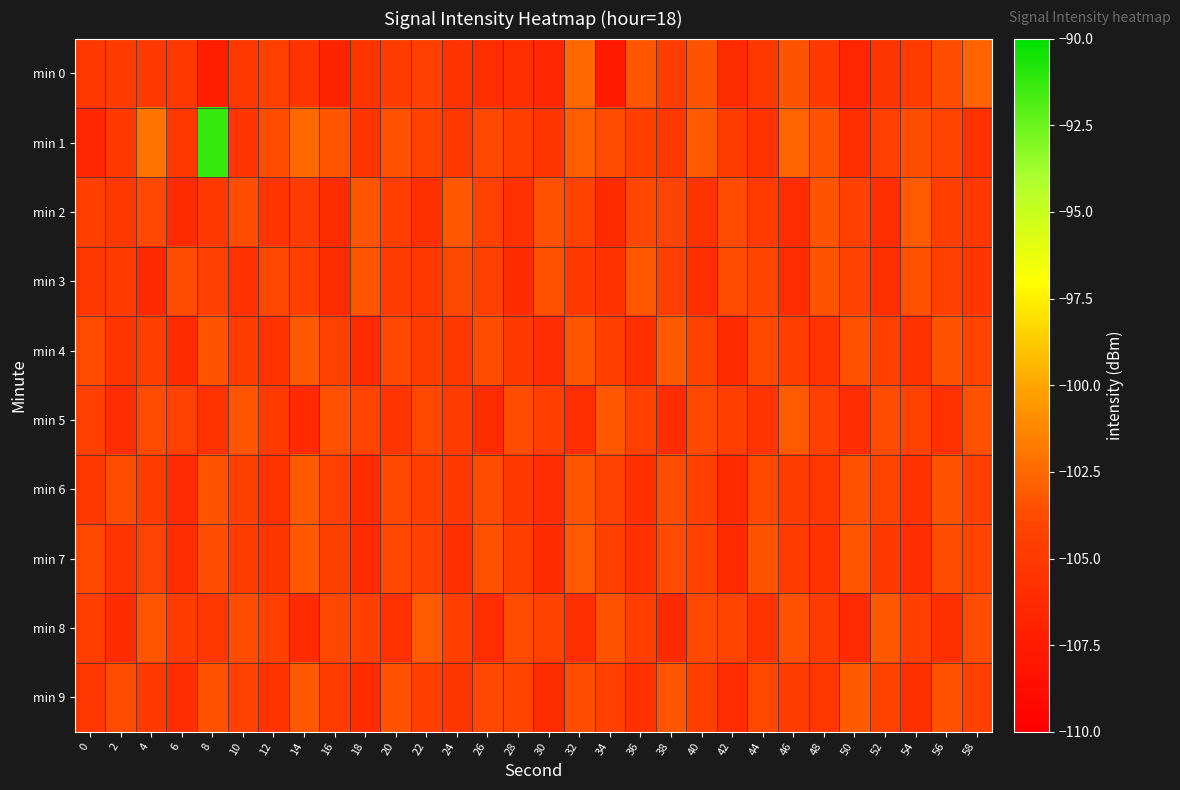

Reading left to right, extract all data points from this chart.

min 0: 0=-104.9	2=-104.8	4=-104.9	6=-104.9	8=-107.3	10=-105.0	12=-104.5	14=-105.3	16=-106.8	18=-105.3	20=-104.7	22=-104.4	24=-105.6	26=-105.9	28=-105.9	30=-106.5	32=-102.5	34=-107.7	36=-103.3	38=-104.7	40=-103.4	42=-106.2	44=-105.1	46=-103.4	48=-104.9	50=-106.6	52=-105.4	54=-104.8	56=-103.6	58=-102.7
min 1: 0=-106.5	2=-104.9	4=-102.0	6=-104.9	8=-91.3	10=-105.3	12=-103.6	14=-102.4	16=-103.3	18=-105.4	20=-103.5	22=-104.2	24=-105.1	26=-103.8	28=-104.6	30=-105.3	32=-102.9	34=-103.7	36=-104.5	38=-105.2	40=-103.1	42=-104.8	44=-105.6	46=-102.7	48=-103.4	50=-105.9	52=-104.3	54=-103.6	56=-104.1	58=-105.7
min 2: 0=-104.5	2=-105.1	4=-103.8	6=-106.2	8=-104.9	10=-103.6	12=-105.4	14=-104.7	16=-106.1	18=-103.3	20=-104.6	22=-105.8	24=-103.2	26=-104.4	28=-105.7	30=-103.5	32=-104.2	34=-106.3	36=-103.9	38=-104.1	40=-105.5	42=-103.7	44=-104.8	46=-106.0	48=-103.4	50=-104.3	52=-105.9	54=-103.1	56=-104.6	58=-105.2
min 3: 0=-105.2	2=-104.8	4=-106.4	6=-103.6	8=-104.3	10=-105.7	12=-103.9	14=-104.5	16=-106.2	18=-103.3	20=-104.7	22=-105.1	24=-103.8	26=-104.4	28=-106.1	30=-103.5	32=-104.9	34=-105.6	36=-103.2	38=-104.6	40=-105.9	42=-103.7	44=-104.1	46=-106.0	48=-103.4	50=-104.2	52=-105.8	54=-103.5	56=-104.3	58=-105.3
min 4: 0=-103.7	2=-105.3	4=-104.6	6=-106.1	8=-103.4	10=-104.8	12=-105.5	14=-103.2	16=-104.4	18=-106.3	20=-103.9	22=-104.7	24=-105.2	26=-103.6	28=-104.9	30=-106.0	32=-103.3	34=-104.5	36=-105.8	38=-103.1	40=-104.2	42=-106.2	44=-103.8	46=-104.6	48=-105.4	50=-103.5	52=-104.3	54=-105.7	56=-103.4	58=-104.1
min 5: 0=-104.4	2=-106.0	4=-103.7	6=-104.2	8=-105.6	10=-103.3	12=-104.8	14=-106.3	16=-103.5	18=-104.1	20=-105.3	22=-103.9	24=-104.7	26=-106.2	28=-103.6	30=-104.5	32=-105.9	34=-103.2	36=-104.3	38=-106.1	40=-103.8	42=-104.6	44=-105.4	46=-103.1	48=-104.4	50=-106.0	52=-103.7	54=-104.2	56=-105.7	58=-103.5
min 6: 0=-105.0	2=-103.6	4=-104.8	6=-106.2	8=-103.4	10=-104.5	12=-105.7	14=-103.1	16=-104.3	18=-106.1	20=-103.9	22=-104.6	24=-105.2	26=-103.7	28=-104.9	30=-106.0	32=-103.3	34=-104.2	36=-105.8	38=-103.6	40=-104.4	42=-106.3	44=-103.8	46=-104.7	48=-105.1	50=-103.5	52=-104.1	54=-105.6	56=-103.4	58=-104.3
min 7: 0=-103.8	2=-105.4	4=-104.1	6=-106.0	8=-103.6	10=-104.7	12=-105.3	14=-103.2	16=-104.5	18=-106.2	20=-103.9	22=-104.3	24=-105.8	26=-103.5	28=-104.6	30=-106.1	32=-103.1	34=-104.4	36=-105.7	38=-103.7	40=-104.2	42=-106.3	44=-103.4	46=-104.8	48=-105.5	50=-103.3	52=-104.9	54=-106.0	56=-103.6	58=-104.1
min 8: 0=-104.6	2=-106.1	4=-103.3	6=-104.8	8=-105.2	10=-103.6	12=-104.4	14=-106.2	16=-103.9	18=-104.3	20=-105.7	22=-103.1	24=-104.5	26=-106.0	28=-103.7	30=-104.2	32=-105.9	34=-103.4	36=-104.6	38=-106.3	40=-103.8	42=-104.1	44=-105.5	46=-103.5	48=-104.7	50=-106.2	52=-103.2	54=-104.4	56=-105.8	58=-103.6
min 9: 0=-105.1	2=-103.7	4=-104.9	6=-106.0	8=-103.5	10=-104.3	12=-105.6	14=-103.2	16=-104.8	18=-106.1	20=-103.4	22=-104.6	24=-105.3	26=-103.8	28=-104.1	30=-106.2	32=-103.6	34=-104.4	36=-105.7	38=-103.3	40=-104.5	42=-106.0	44=-103.9	46=-104.7	48=-105.2	50=-103.1	52=-104.2	54=-105.8	56=-103.5	58=-104.3